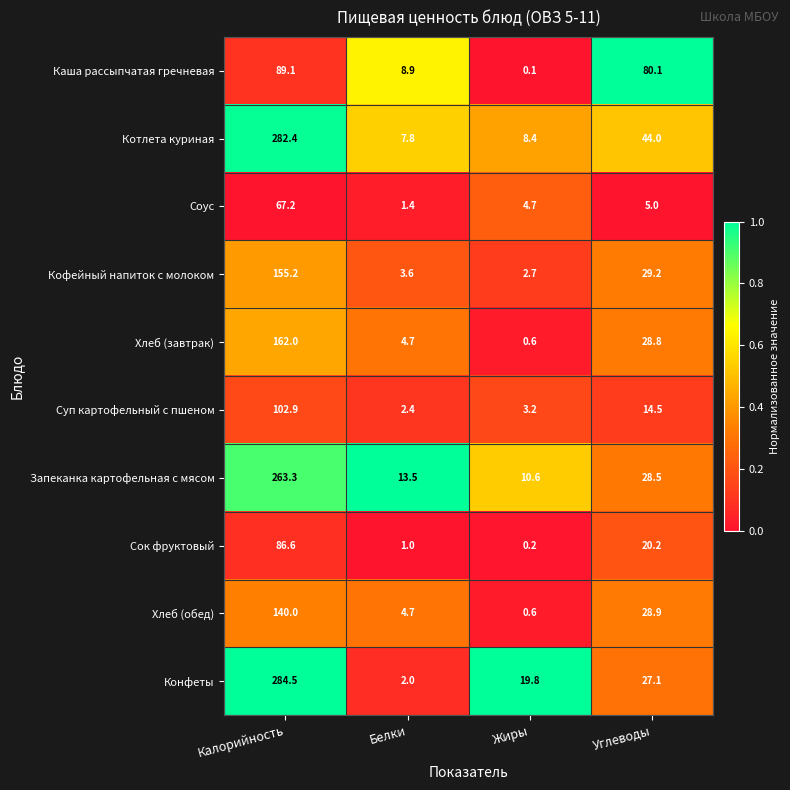

Count the number of data series in this chart.

10